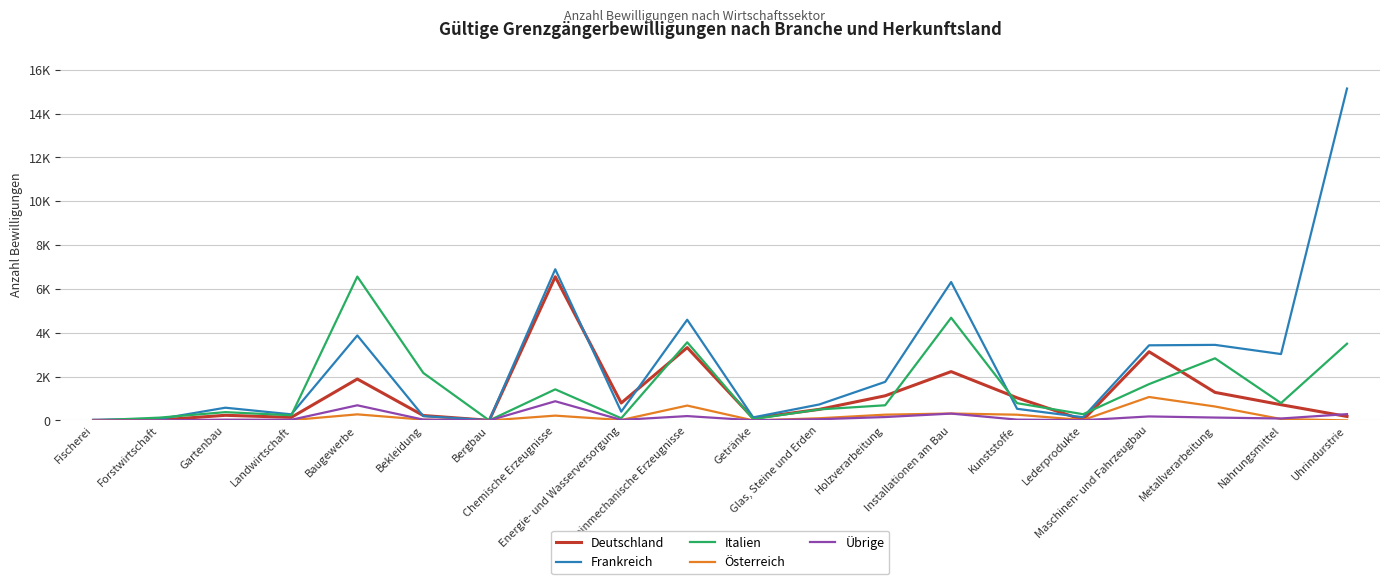

Where does the Italien series first go above 788?

Baugewerbe